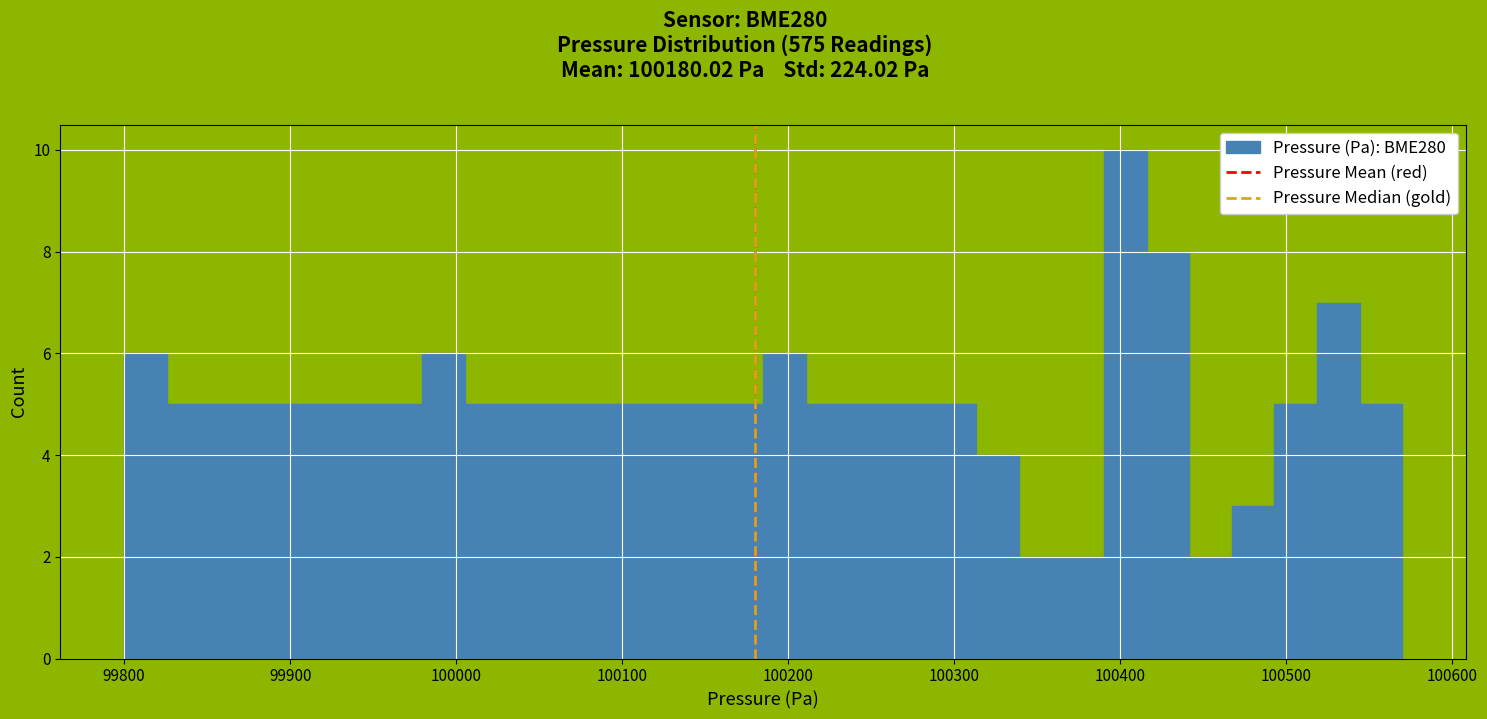

Around what value on the x-axis is the tallest bar? Give the approximate position of its centre, as read against the axis.

100400